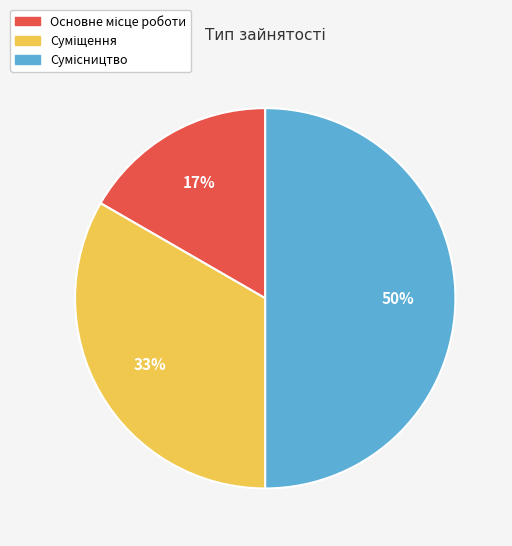

To the nearest percent, what is the difference between the largest and smallest slice percentages?

33%